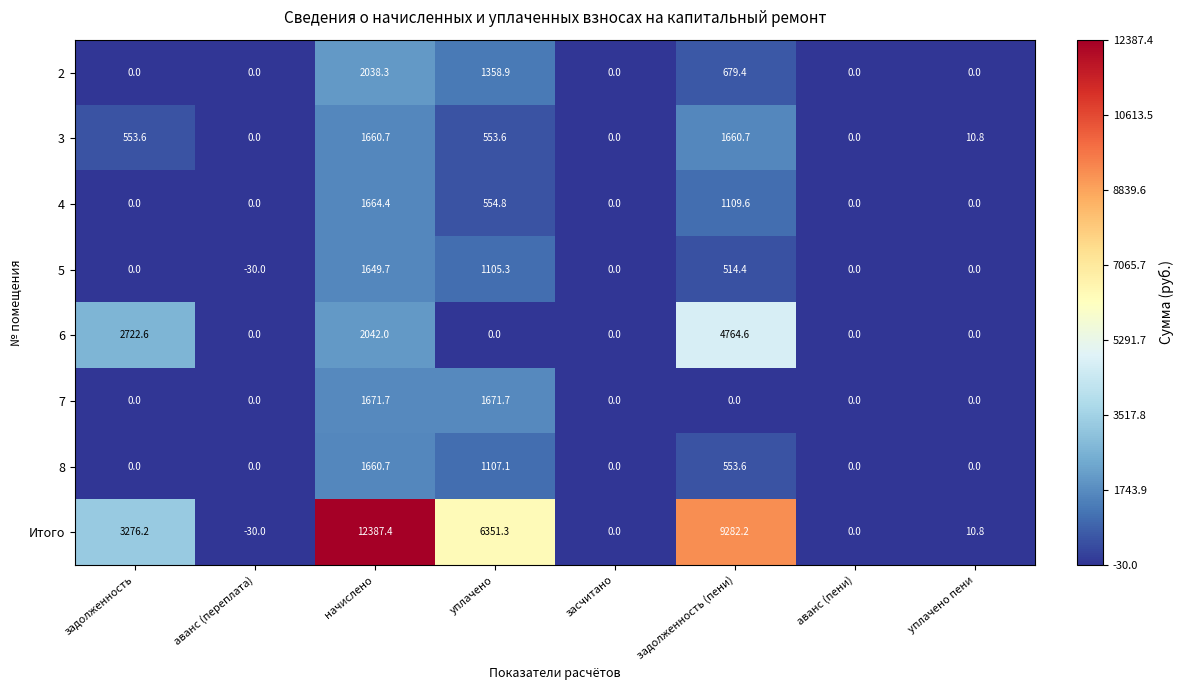

At which category is the sum across all series the highest?

начислено